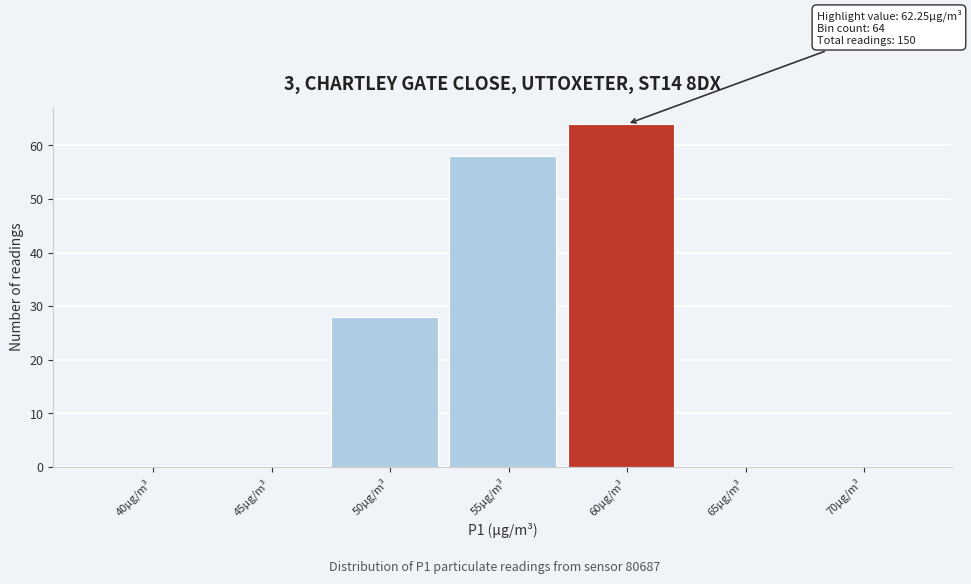

Reading left to right, transcribe all the data shown in this chart.

40µg/m³=0	45µg/m³=0	50µg/m³=28	55µg/m³=58	60µg/m³=64	65µg/m³=0	70µg/m³=0